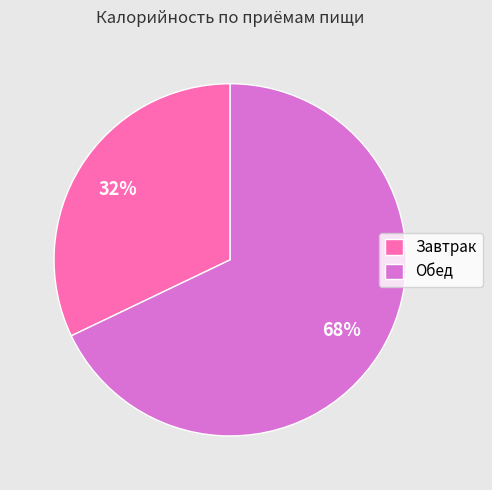

To the nearest percent, what is the combined percentage of Обед and Завтрак?

100%